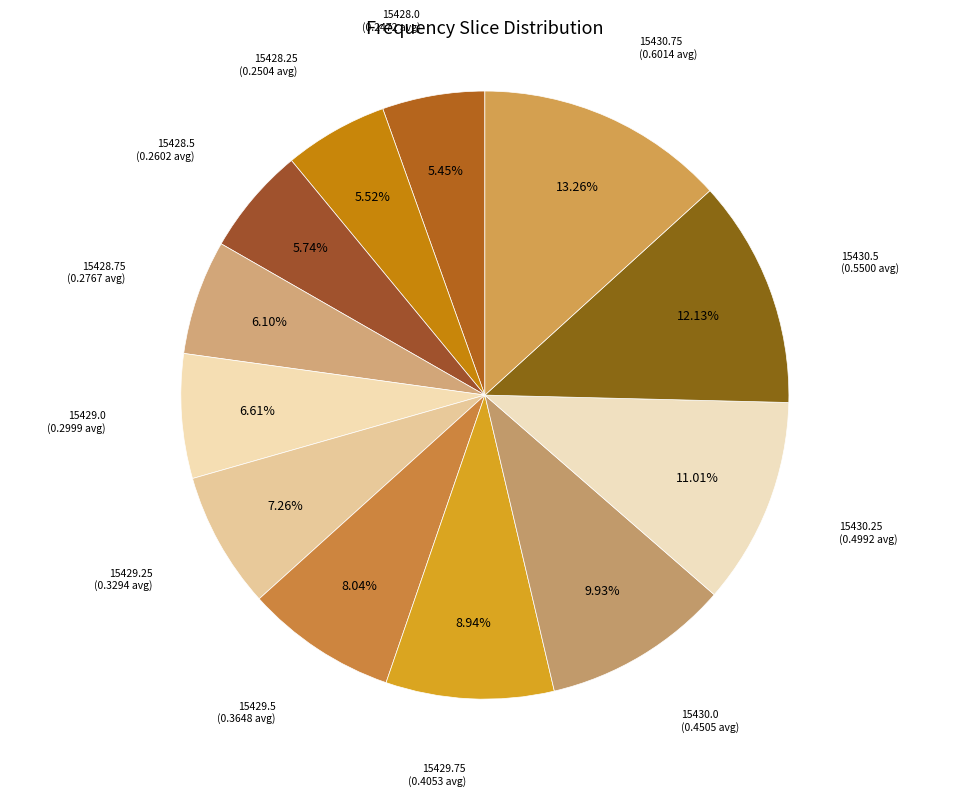

What is the ratio of the value at 15429.75 to the value at 15428.25?

1.6